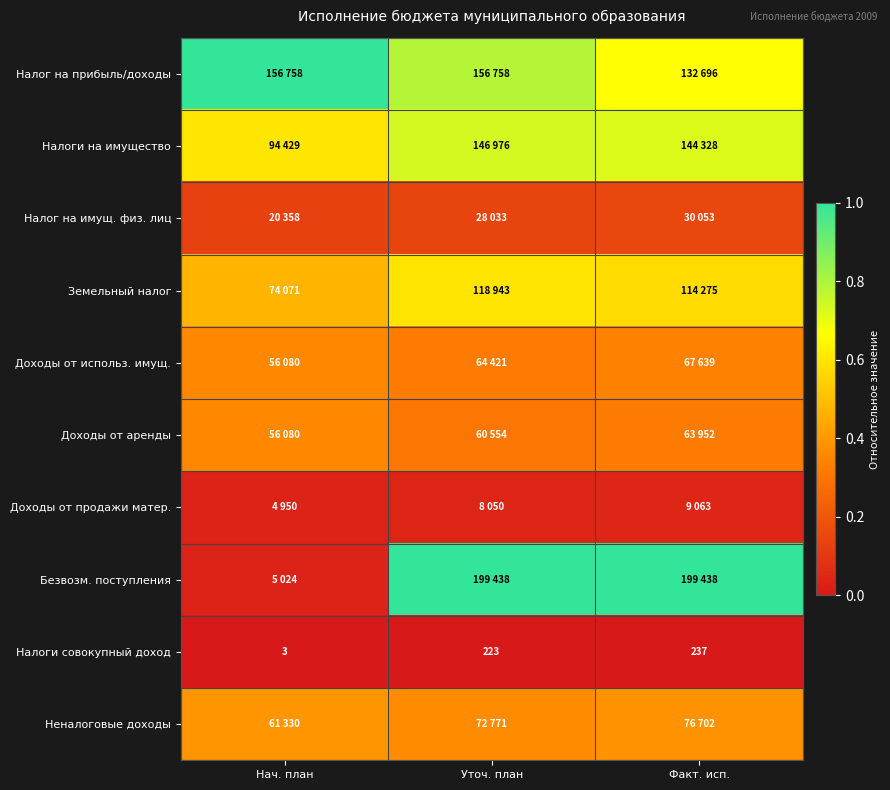

List the labels in order of Налоги совокупный доход value, smallest first.

Нач. план, Уточ. план, Факт. исп.